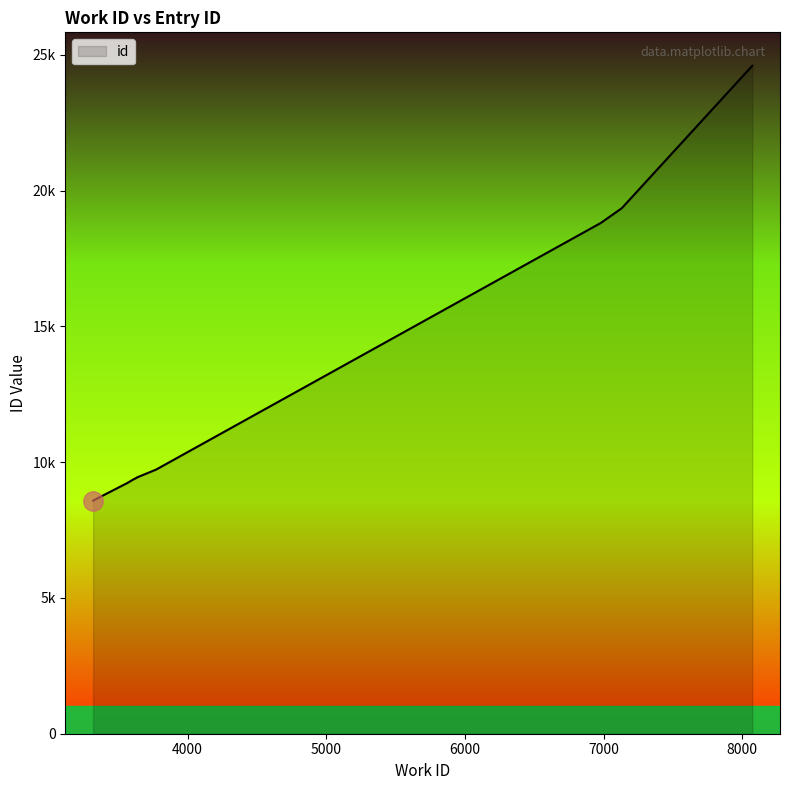

How many lines are shown in the chart?

1